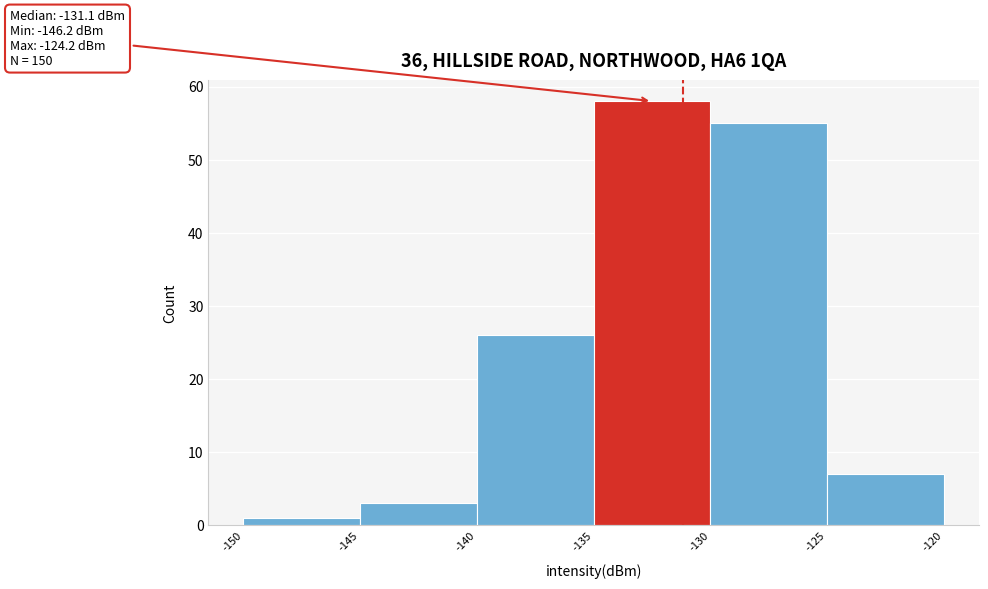

Over which range of the x-axis is the bar tallest?

-135 to -130